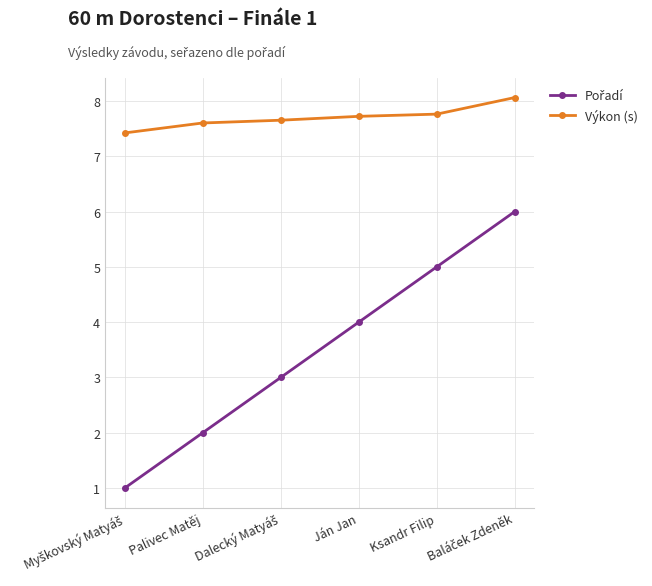

Which series has the largest total across all categories?

Výkon (s)